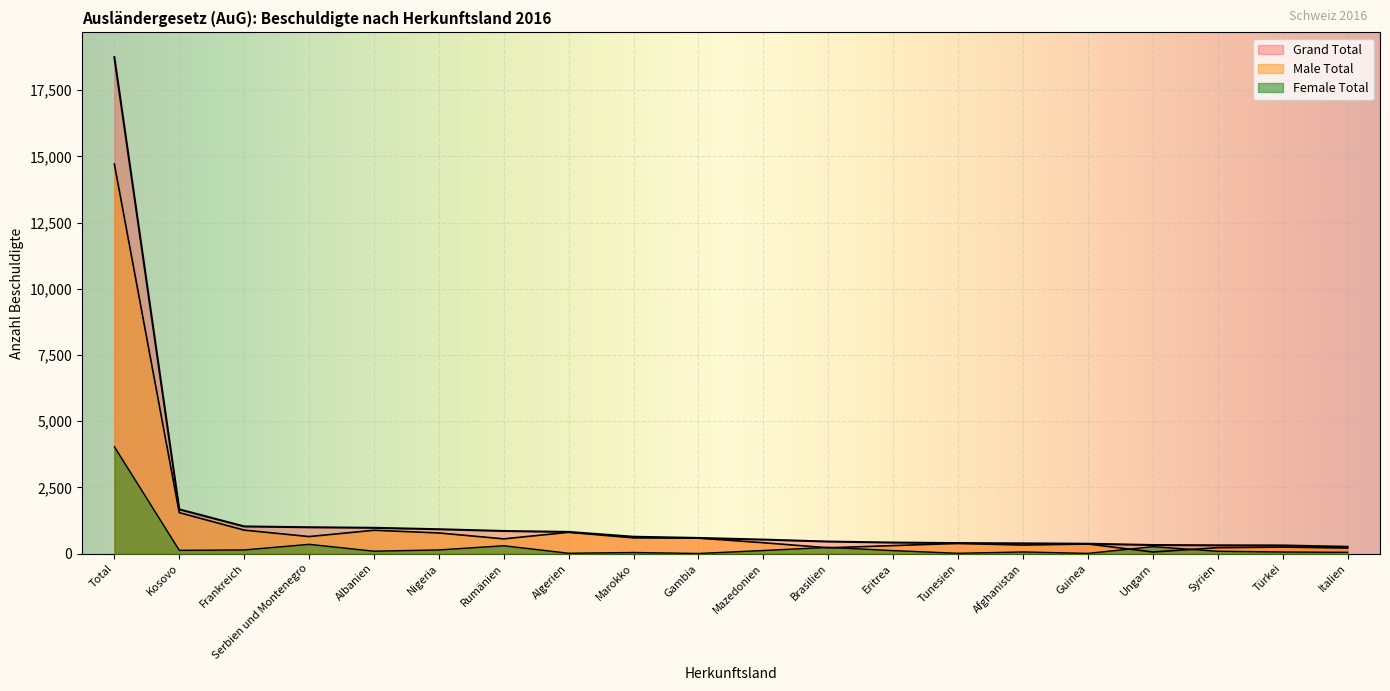

Reading left to right, extract all data points from this chart.

Male Total: Total=14710	Kosovo=1547	Frankreich=887	Serbien und Montenegro=644	Albanien=882	Nigeria=780	Rumänien=557	Algerien=805	Marokko=595	Gambia=586	Mazedonien=411	Brasilien=219	Eritrea=303	Tunesien=385	Afghanistan=323	Guinea=363	Ungarn=61	Syrien=224	Türkei=247	Italien=210
Female Total: Total=4035	Kosovo=124	Frankreich=139	Serbien und Montenegro=351	Albanien=92	Nigeria=140	Rumänien=297	Algerien=14	Marokko=42	Gambia=5	Mazedonien=118	Brasilien=236	Eritrea=114	Tunesien=12	Afghanistan=63	Guinea=9	Ungarn=263	Syrien=89	Türkei=61	Italien=48
Grand Total: Total=18745	Kosovo=1671	Frankreich=1026	Serbien und Montenegro=995	Albanien=974	Nigeria=920	Rumänien=854	Algerien=819	Marokko=637	Gambia=591	Mazedonien=529	Brasilien=455	Eritrea=417	Tunesien=397	Afghanistan=386	Guinea=372	Ungarn=324	Syrien=313	Türkei=308	Italien=258